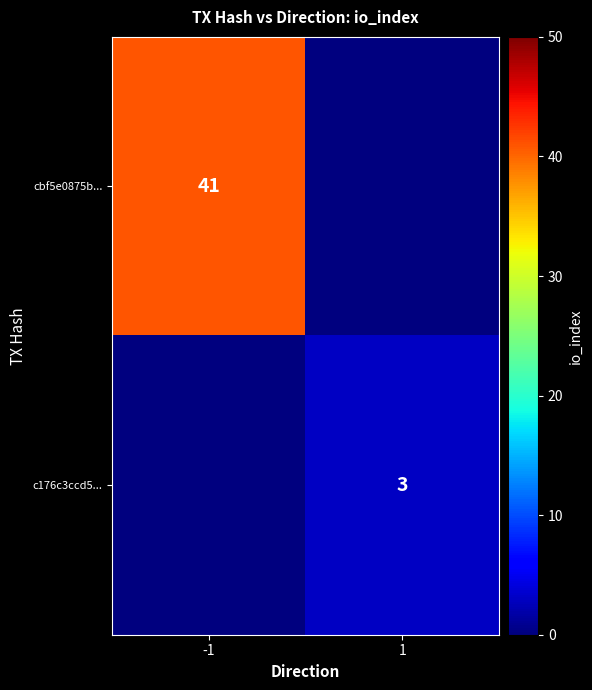

Is it true that cbf5e0875b... equals 25 at -1?

False